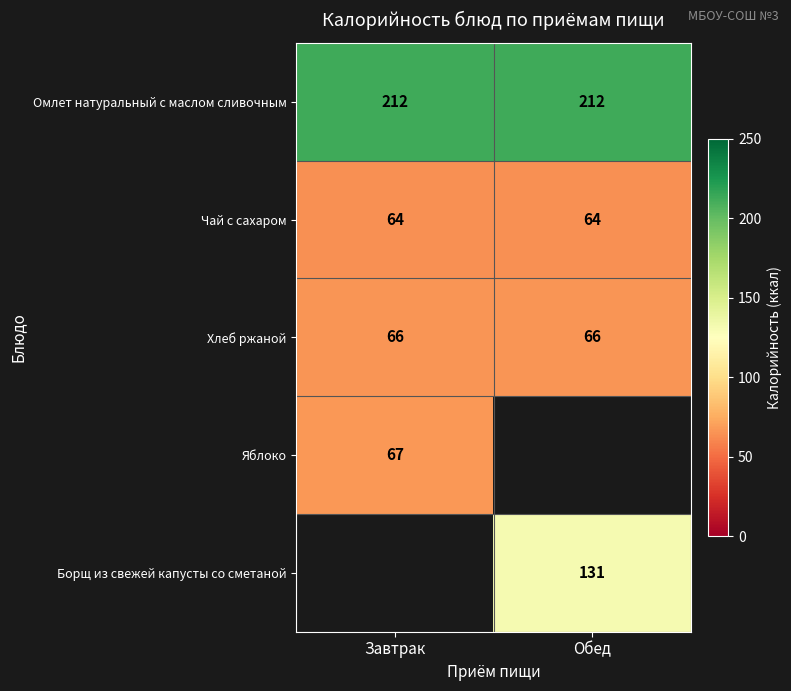

What is the minimum value for Омлет натуральный с маслом сливочным?

212